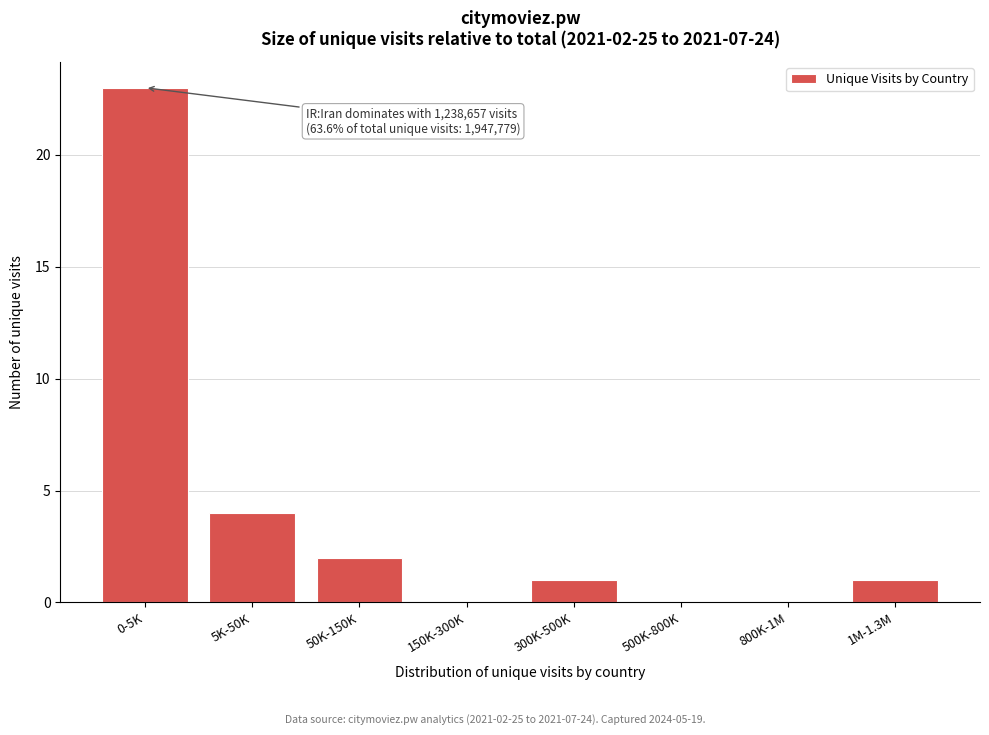

Reading right to left, transcribe all the data shown in this chart.

1M-1.3M=1	800K-1M=0	500K-800K=0	300K-500K=1	150K-300K=0	50K-150K=2	5K-50K=4	0-5K=23